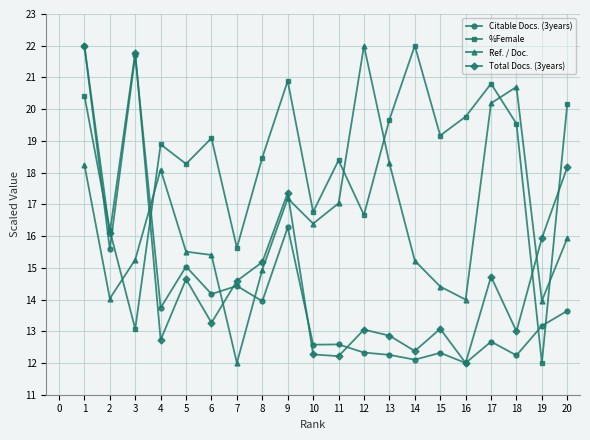

Rank the series at 7 from highest to lowest value.

%Female, Total Docs. (3years), Citable Docs. (3years), Ref. / Doc.